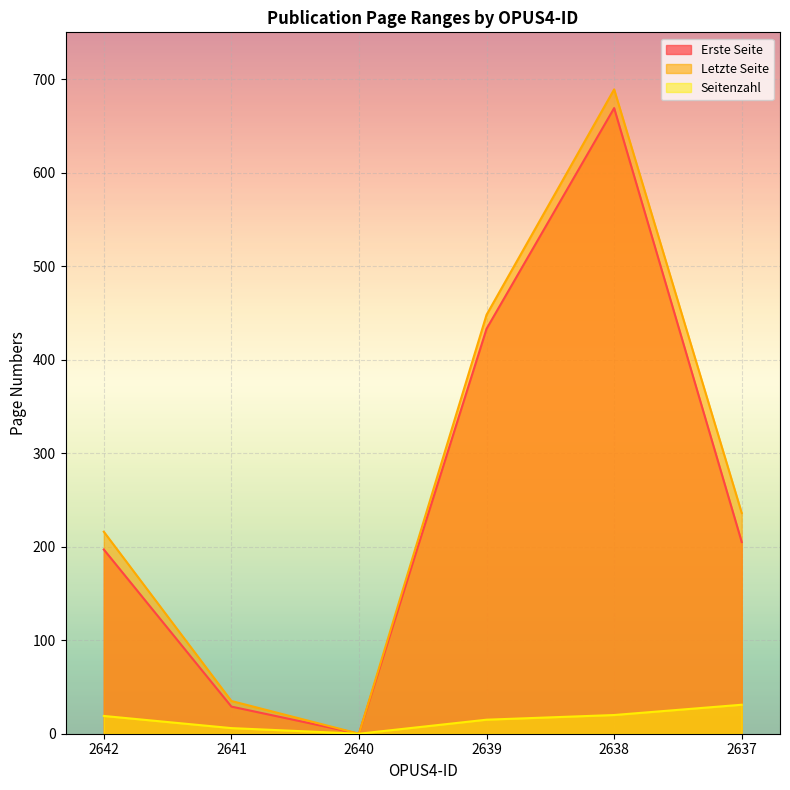

At how many categories does at least one series exceed 447?

2